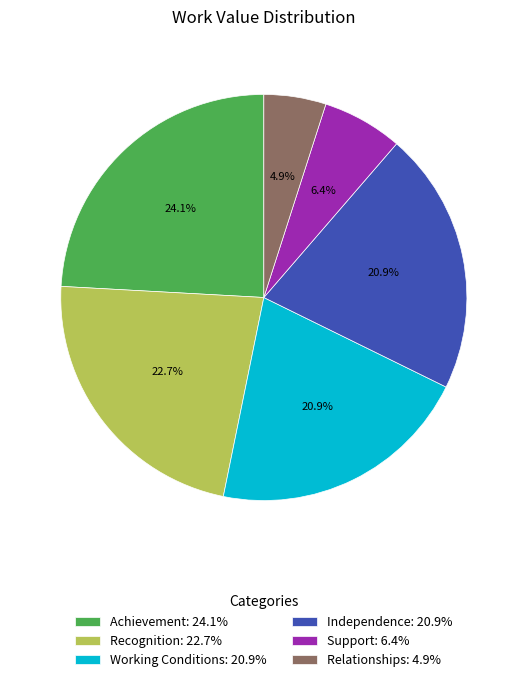

Between Achievement: 24.1% and Working Conditions: 20.9%, which is larger?

Achievement: 24.1%